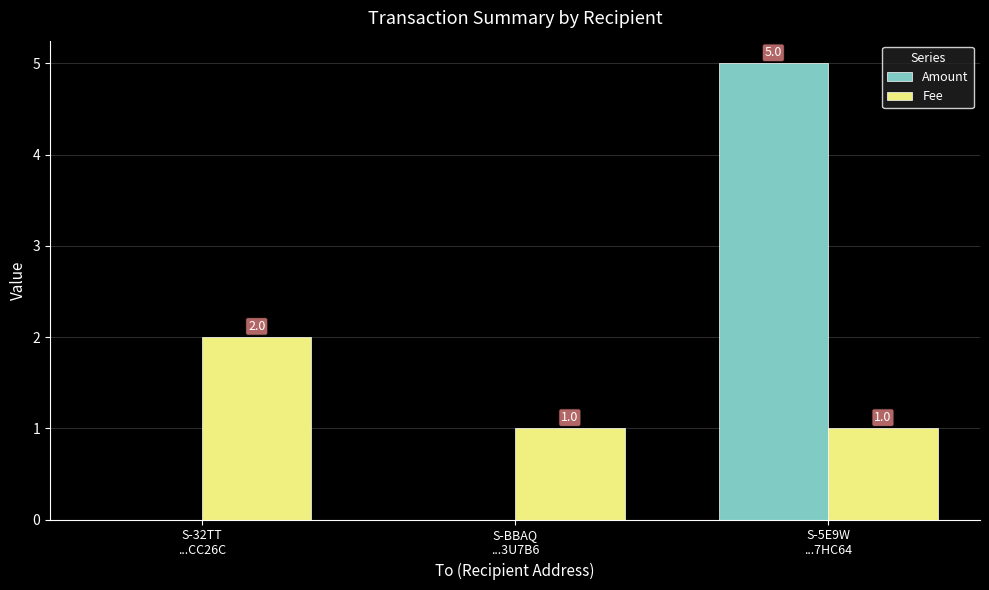

What is the maximum value shown in the chart?

5